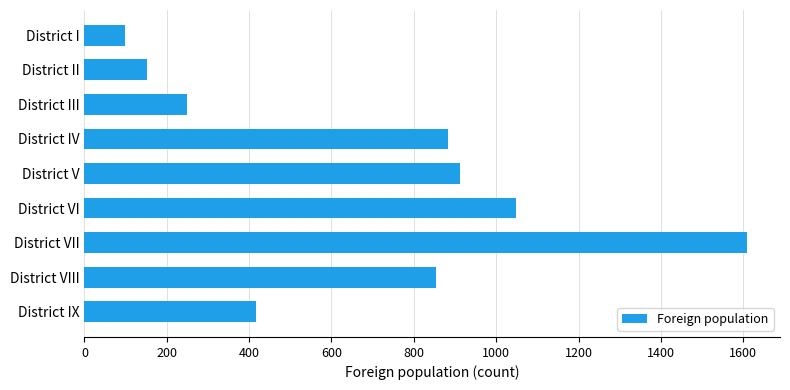

Where is the data nearest to the value 854?

District VIII